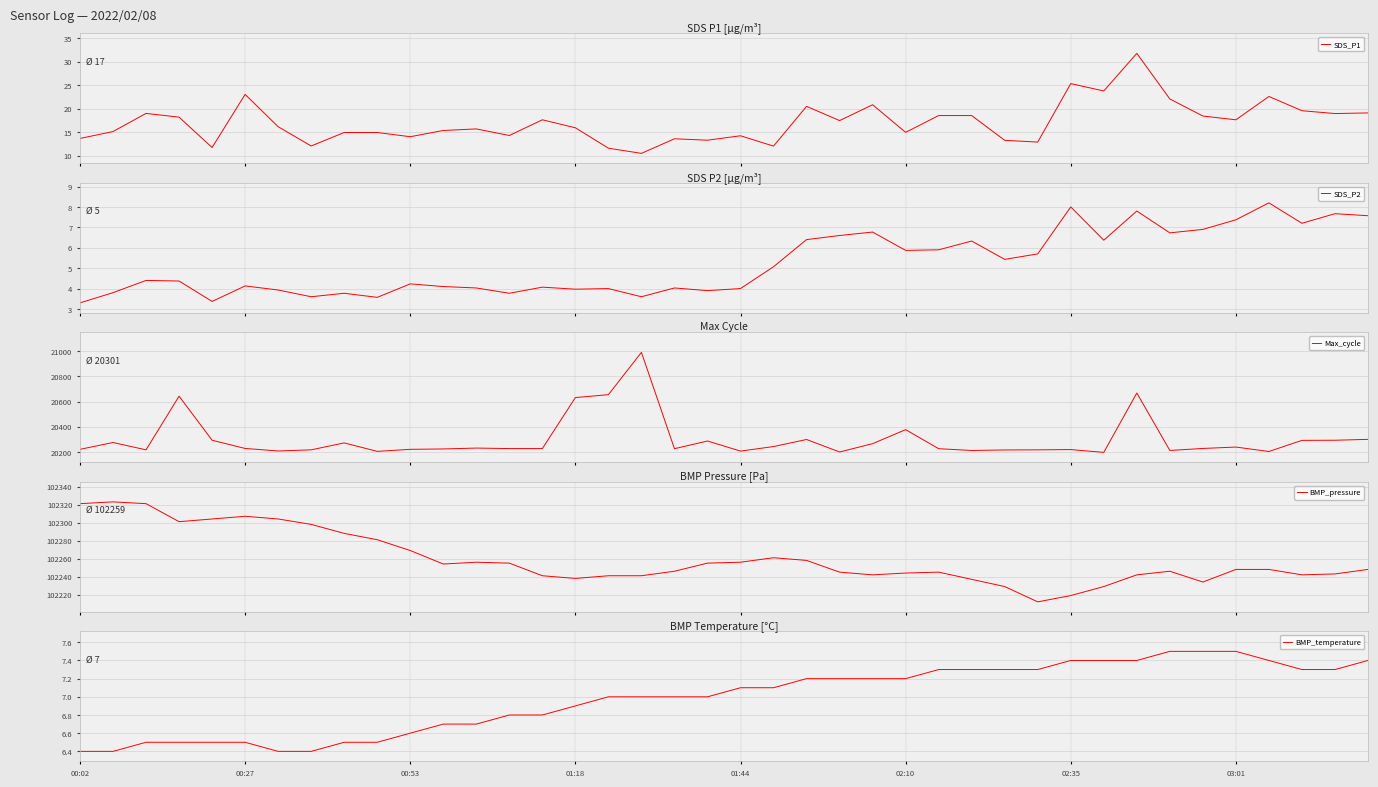

What is the highest value of the SDS_P1 series?

31.8